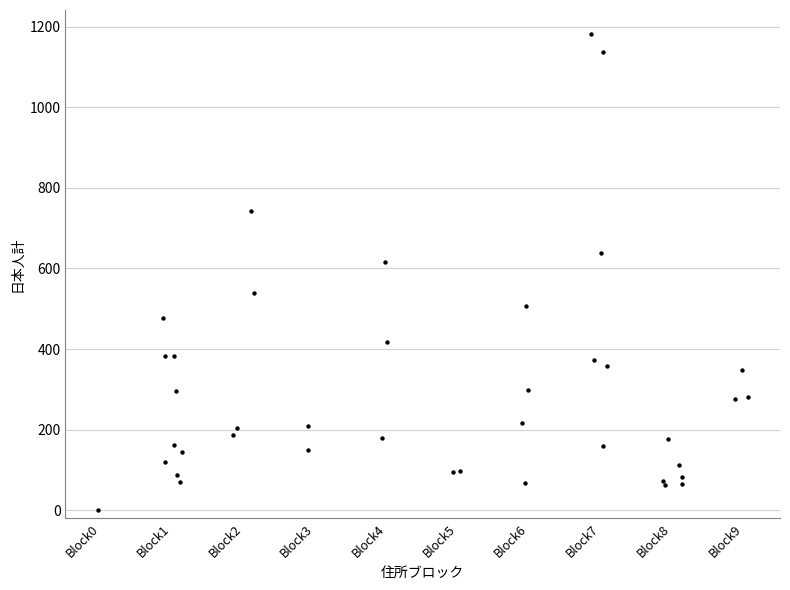

What Y value in the scatter plot is closest to 591?

617